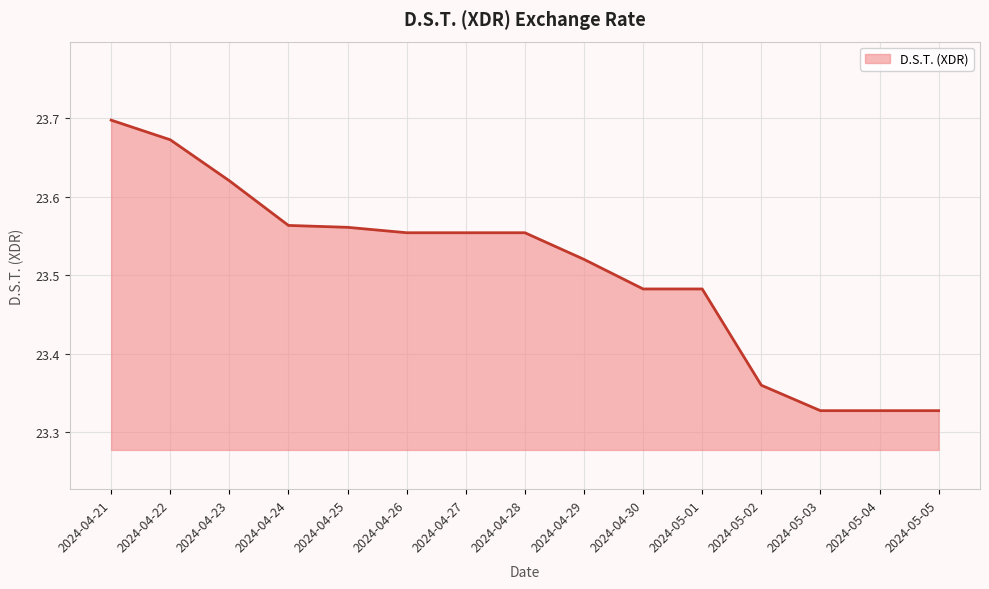

The chart shows a value of 9.5 at 2024-05-04. True or false?

False